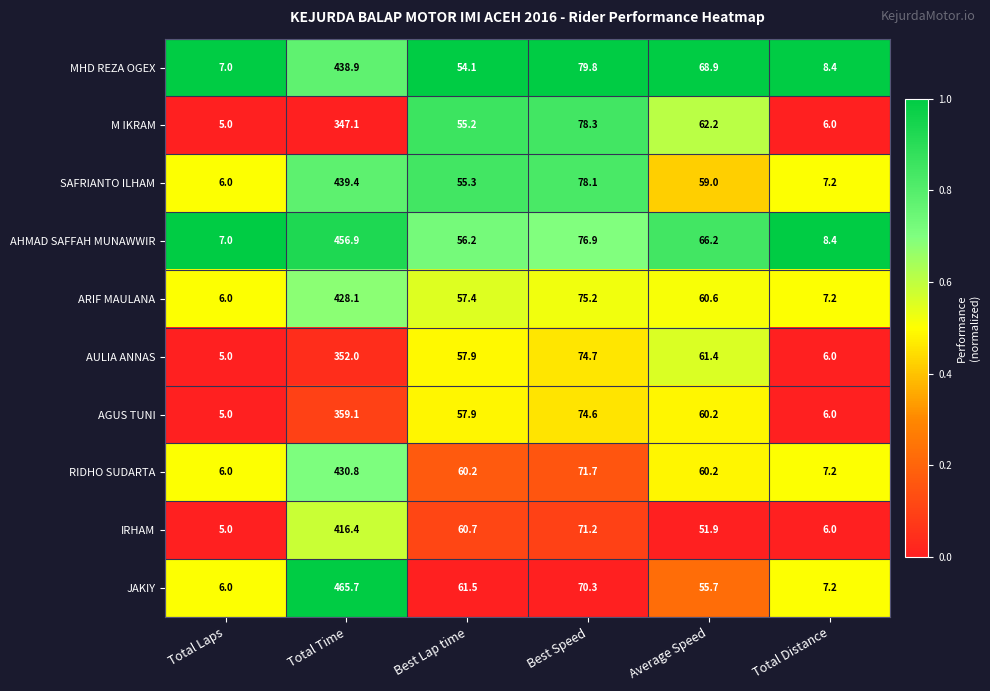

List the series in order of their peak value, lowest first.

M IKRAM, AULIA ANNAS, AGUS TUNI, IRHAM, ARIF MAULANA, RIDHO SUDARTA, MHD REZA OGEX, SAFRIANTO ILHAM, AHMAD SAFFAH MUNAWWIR, JAKIY